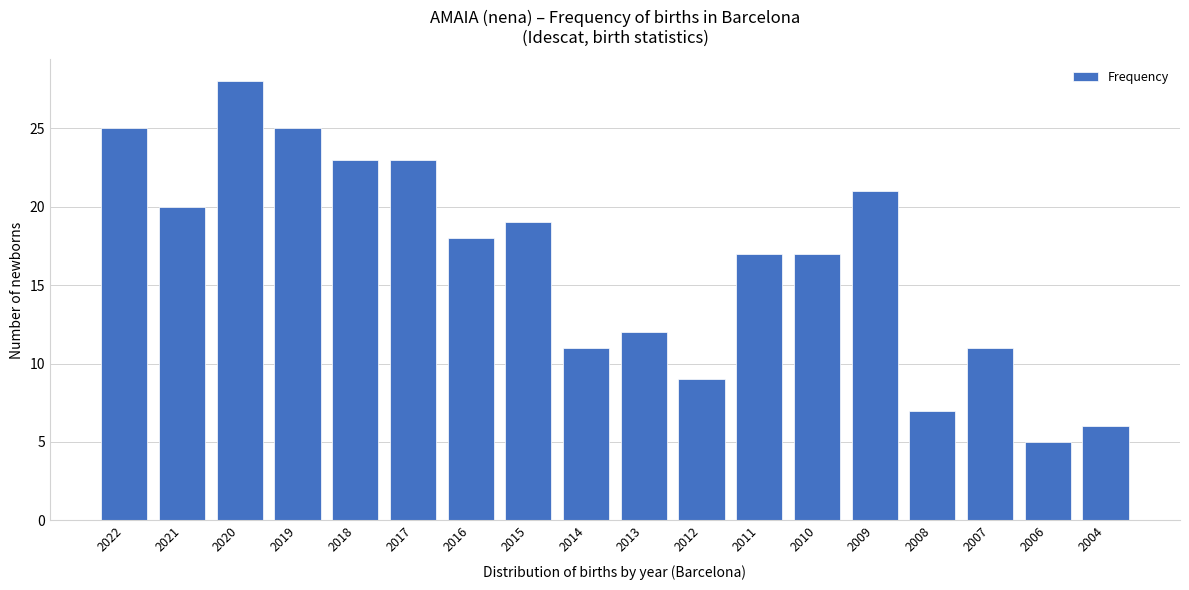

Reading right to left, list all the values displayed in this chart.

2004=6	2006=5	2007=11	2008=7	2009=21	2010=17	2011=17	2012=9	2013=12	2014=11	2015=19	2016=18	2017=23	2018=23	2019=25	2020=28	2021=20	2022=25